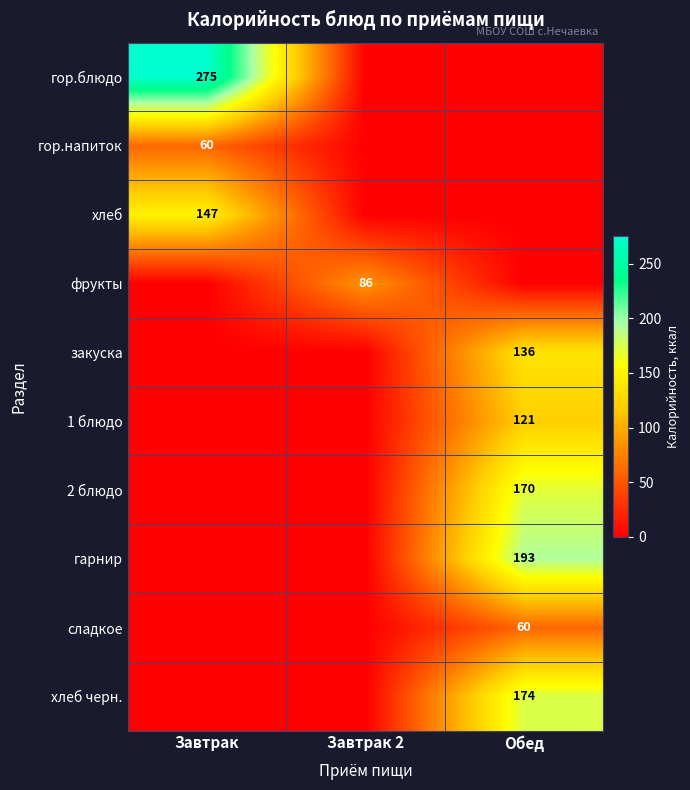

The value of сладкое at Обед is 60. True or false?

True